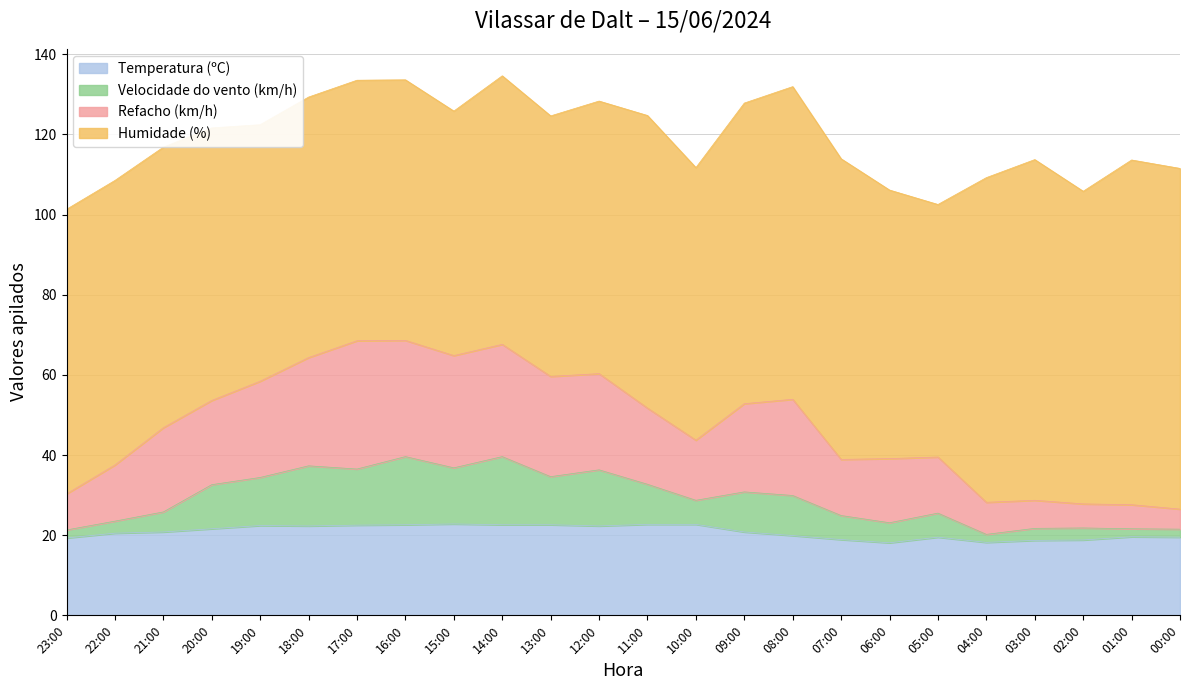

The Temperatura (ºC) series shows 18.9 at 07:00. True or false?

True